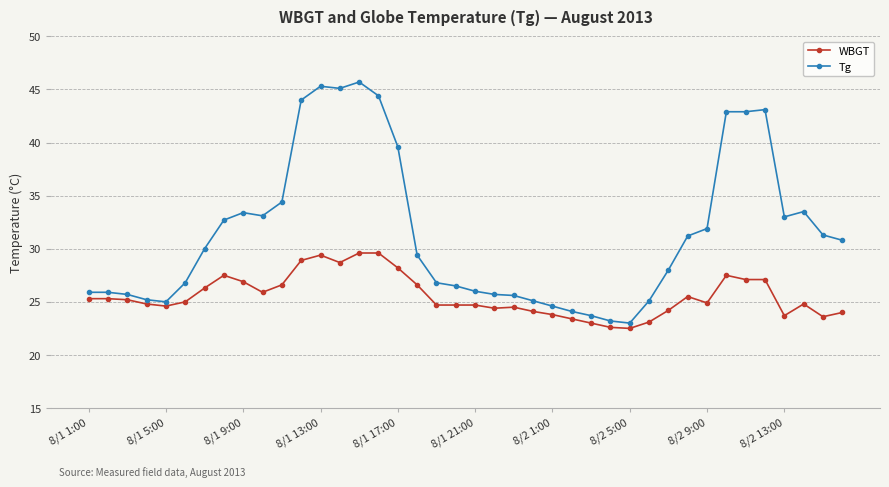

Rank the series by their average value, from lowest to highest.

WBGT, Tg